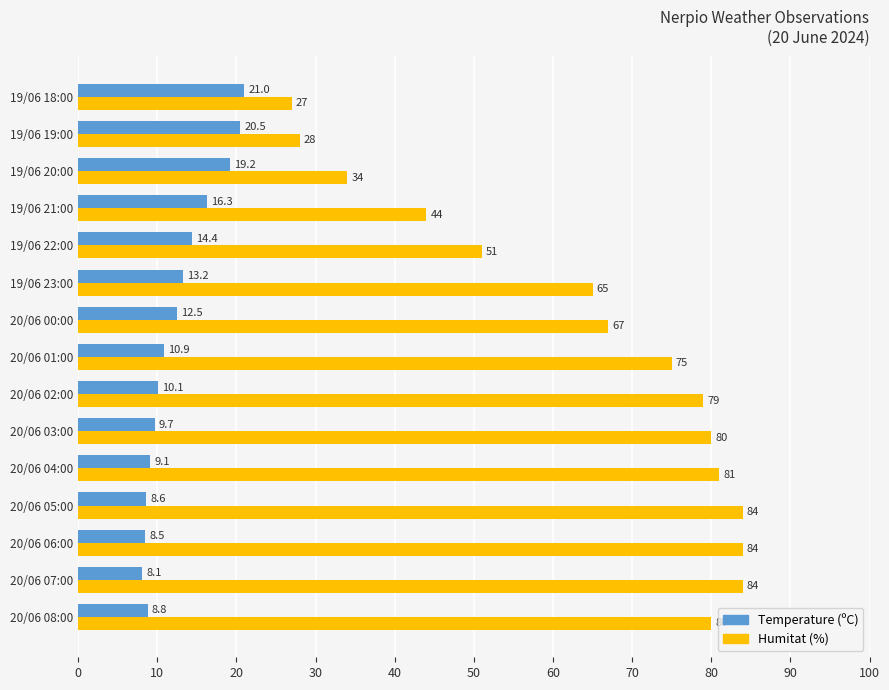

Is the value of Humitat (%) at 19/06 20:00 greater than the value of Temperature (ºC) at 20/06 00:00?

Yes